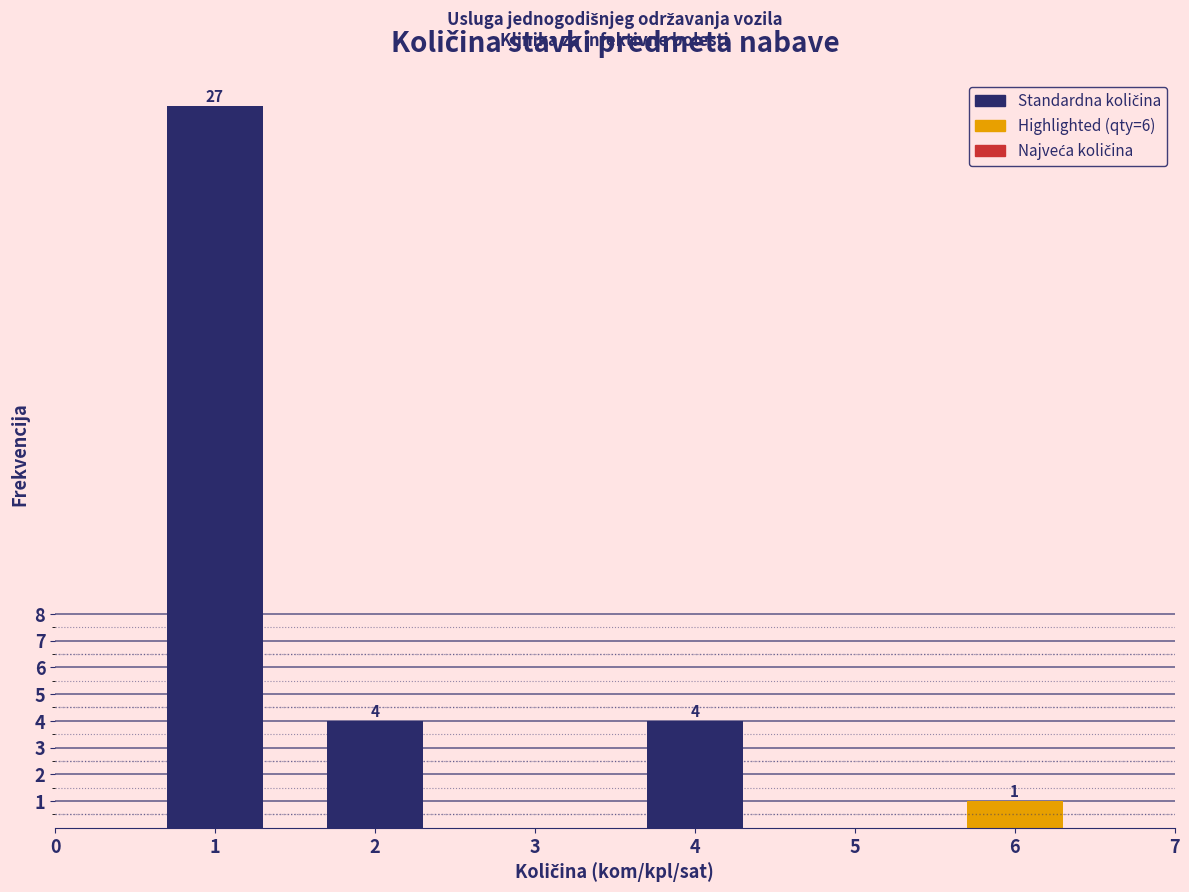

Reading left to right, transcribe all the data shown in this chart.

27	4	4	1